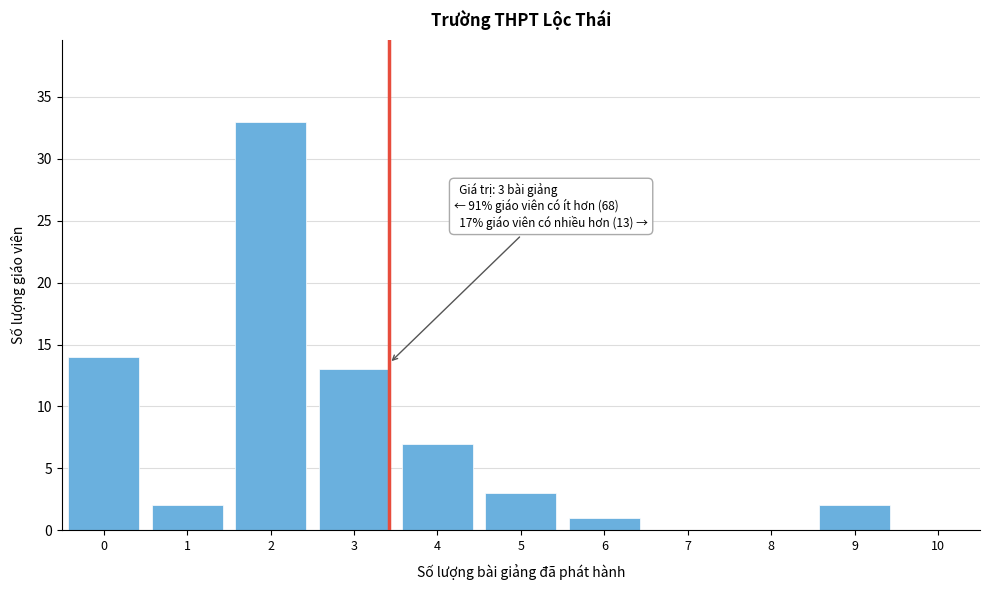

Reading left to right, list all the values displayed in this chart.

0=14	1=2	2=33	3=13	4=7	5=3	6=1	7=0	8=0	9=2	10=0